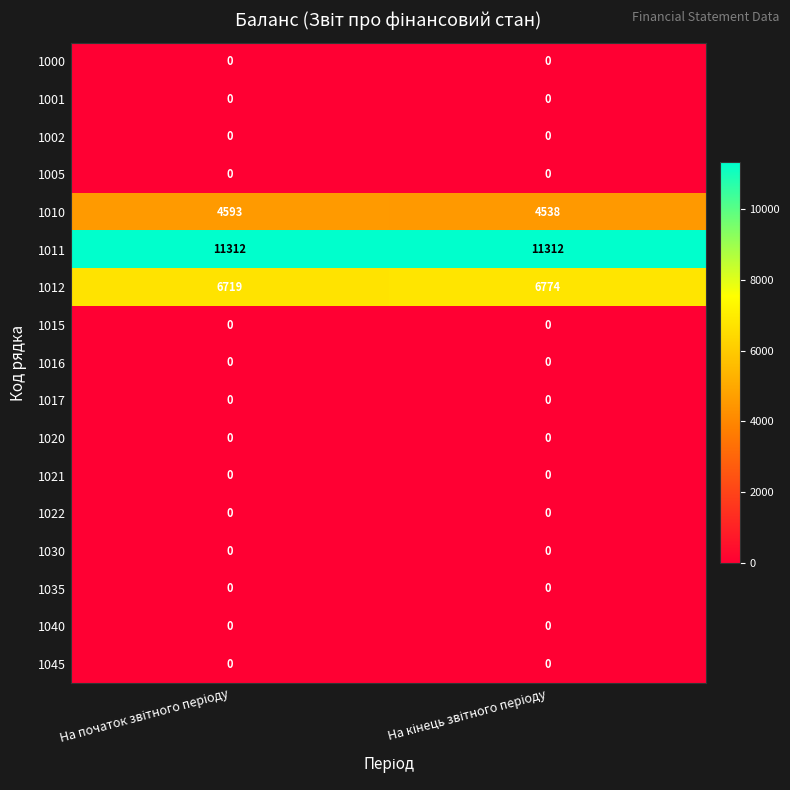

What is the maximum value shown in the chart?

11312